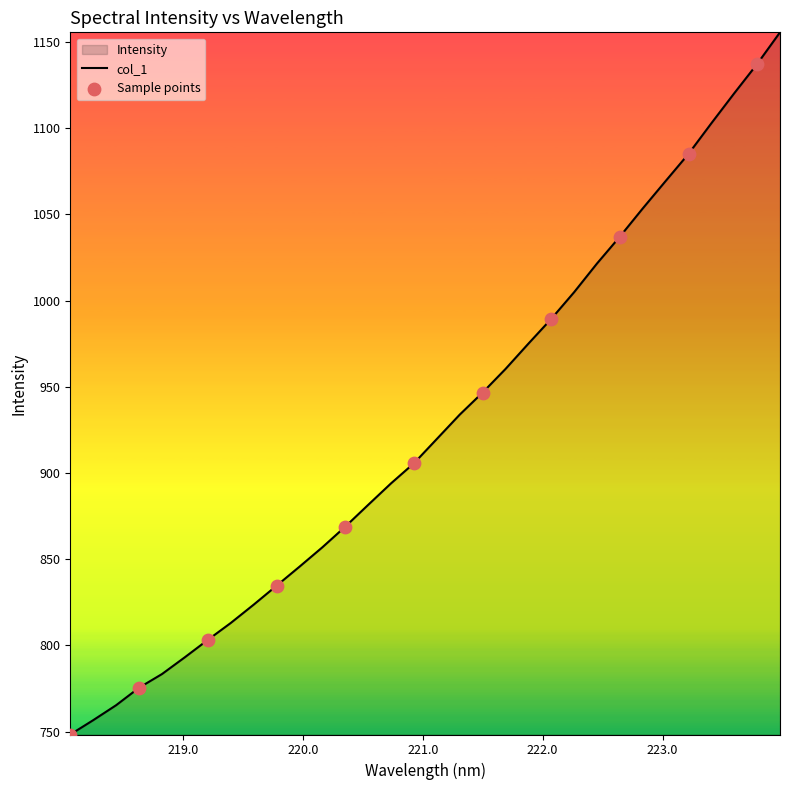

What is the minimum value shown in the chart?

748.3